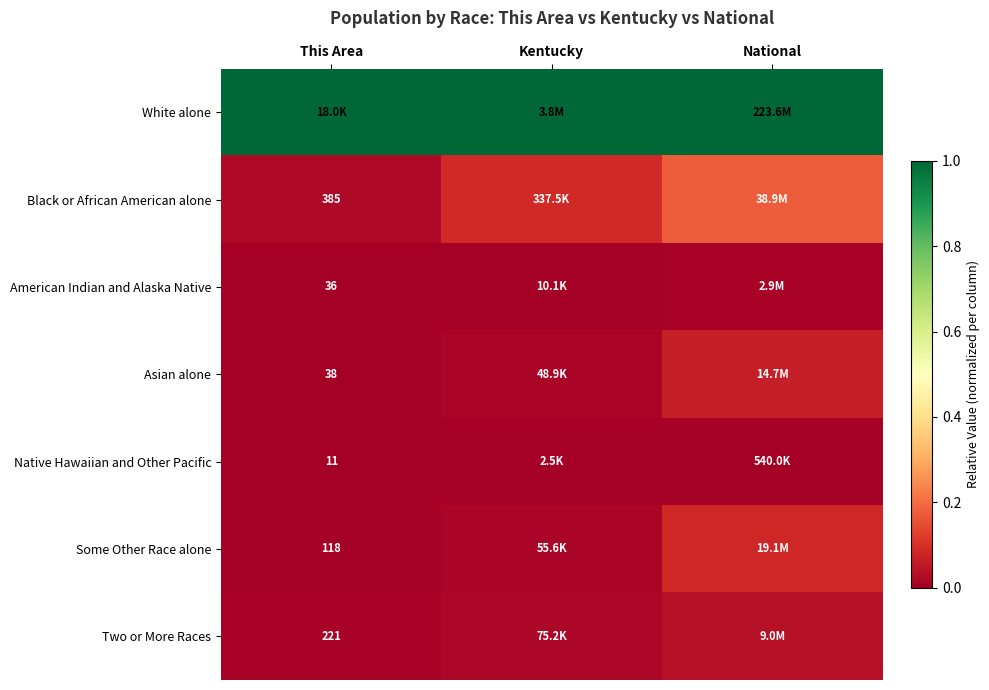

Between Kentucky and National, which series saw the biggest shift?

Black or African American alone